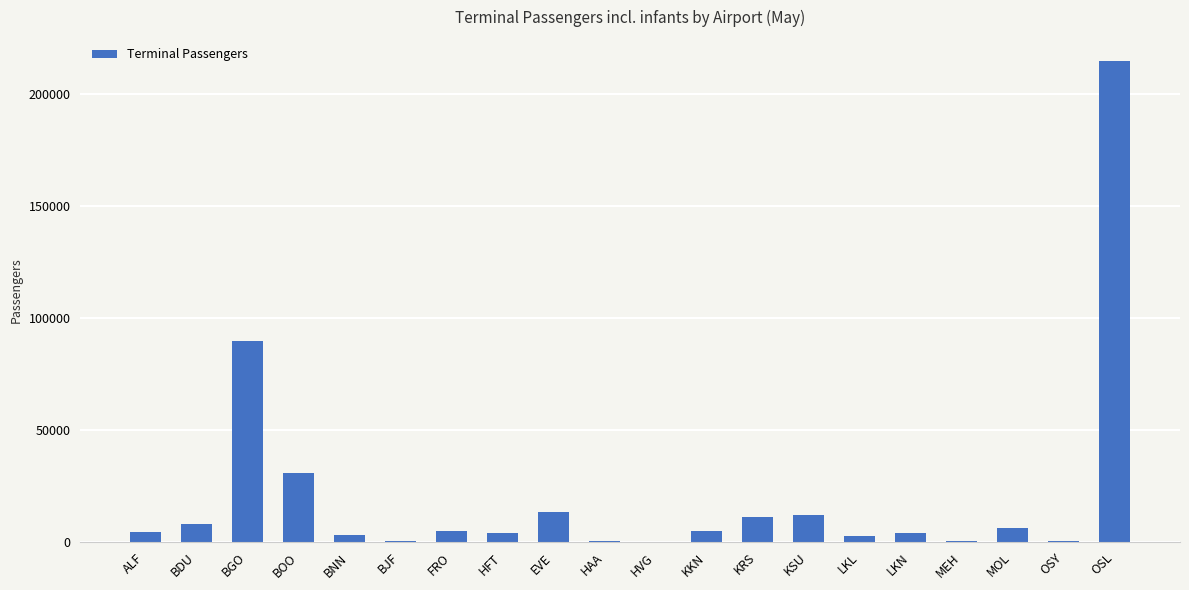

What is the sum of all values?

416910